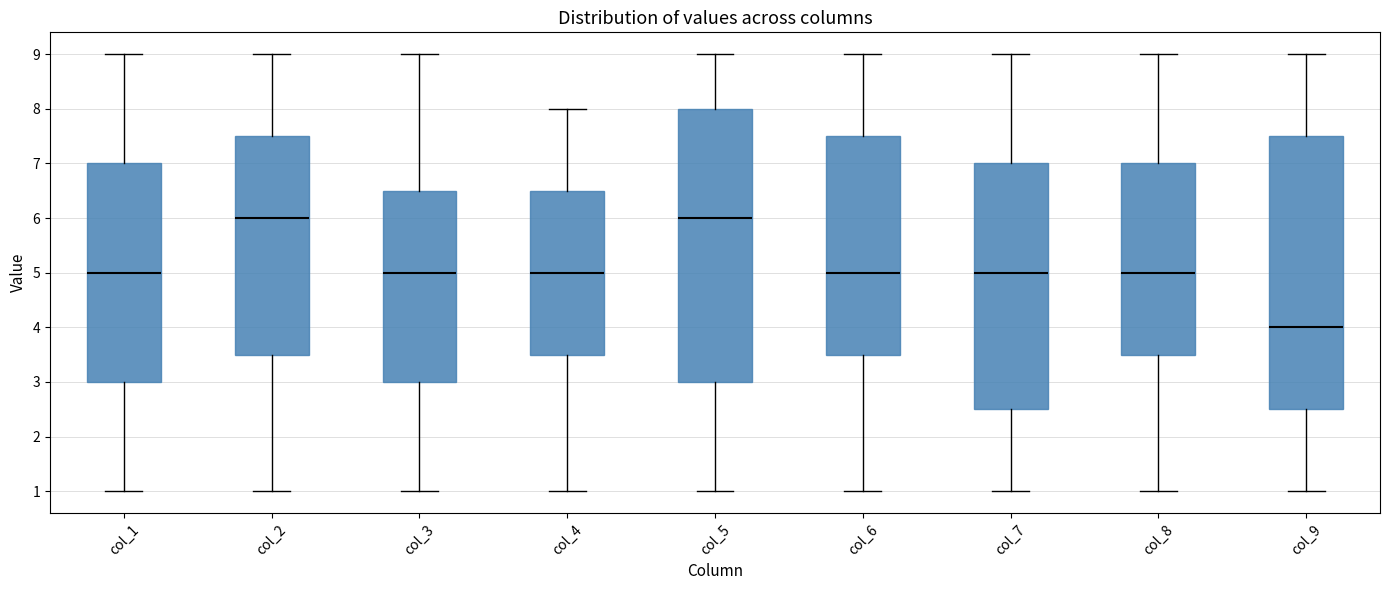

Reading left to right, transcribe this box plot: for each box, give where its median line is, the range the box spans, and where its two whiskers end, as read against the y-axis. The values are not printed on the chart, so give them approximately, as read against the axis.

col_1: median 5.0, box 3.0 to 7.0, whiskers 1.0 to 9.0
col_2: median 6.0, box 3.5 to 7.5, whiskers 1.0 to 9.0
col_3: median 5.0, box 3.0 to 6.5, whiskers 1.0 to 9.0
col_4: median 5.0, box 3.5 to 6.5, whiskers 1.0 to 8.0
col_5: median 6.0, box 3.0 to 8.0, whiskers 1.0 to 9.0
col_6: median 5.0, box 3.5 to 7.5, whiskers 1.0 to 9.0
col_7: median 5.0, box 2.5 to 7.0, whiskers 1.0 to 9.0
col_8: median 5.0, box 3.5 to 7.0, whiskers 1.0 to 9.0
col_9: median 4.0, box 2.5 to 7.5, whiskers 1.0 to 9.0